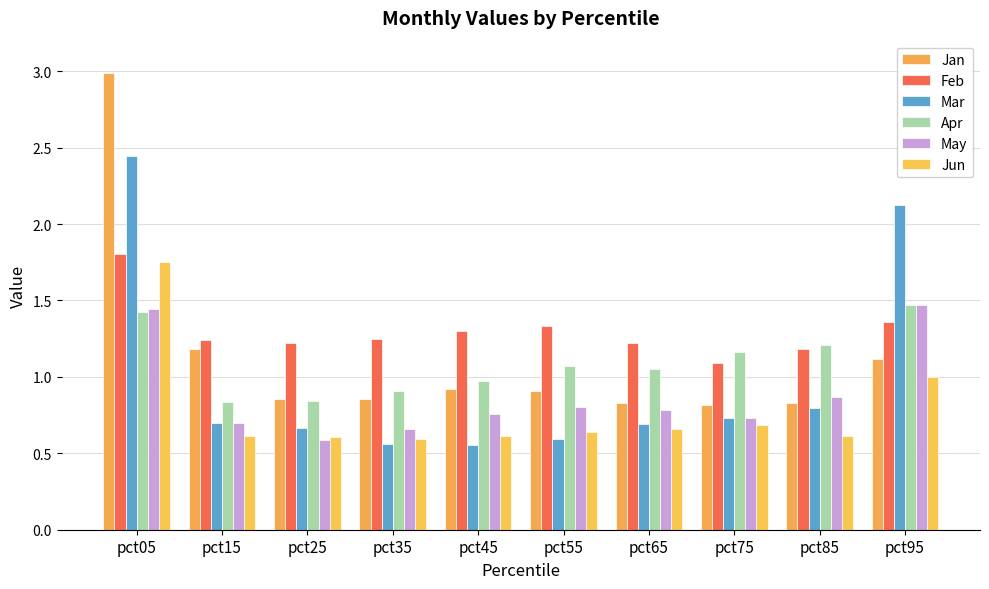

Reading left to right, extract all data points from this chart.

Jan: 3.0	1.2	0.9	0.9	0.9	0.9	0.8	0.8	0.8	1.1
Feb: 1.8	1.2	1.2	1.2	1.3	1.3	1.2	1.1	1.2	1.4
Mar: 2.4	0.7	0.7	0.6	0.6	0.6	0.7	0.7	0.8	2.1
Apr: 1.4	0.8	0.8	0.9	1.0	1.1	1.0	1.2	1.2	1.5
May: 1.4	0.7	0.6	0.7	0.8	0.8	0.8	0.7	0.9	1.5
Jun: 1.8	0.6	0.6	0.6	0.6	0.6	0.7	0.7	0.6	1.0